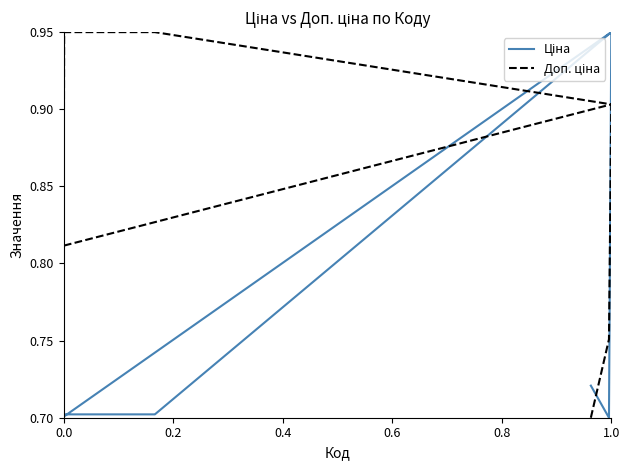

Is it true that Доп. ціна equals 1.5 at 8?

False